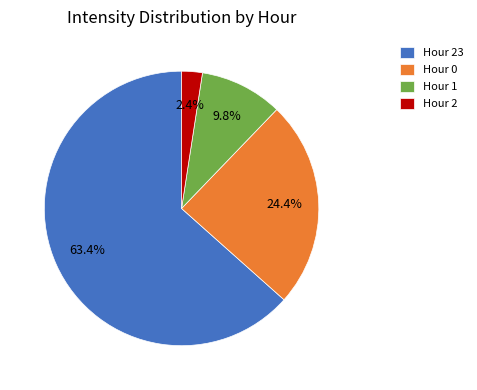

Does any single category account for the majority?

Yes